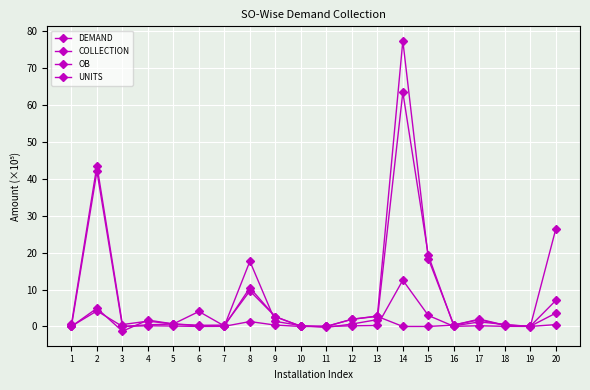

Where does the DEMAND series first go above 1?

2